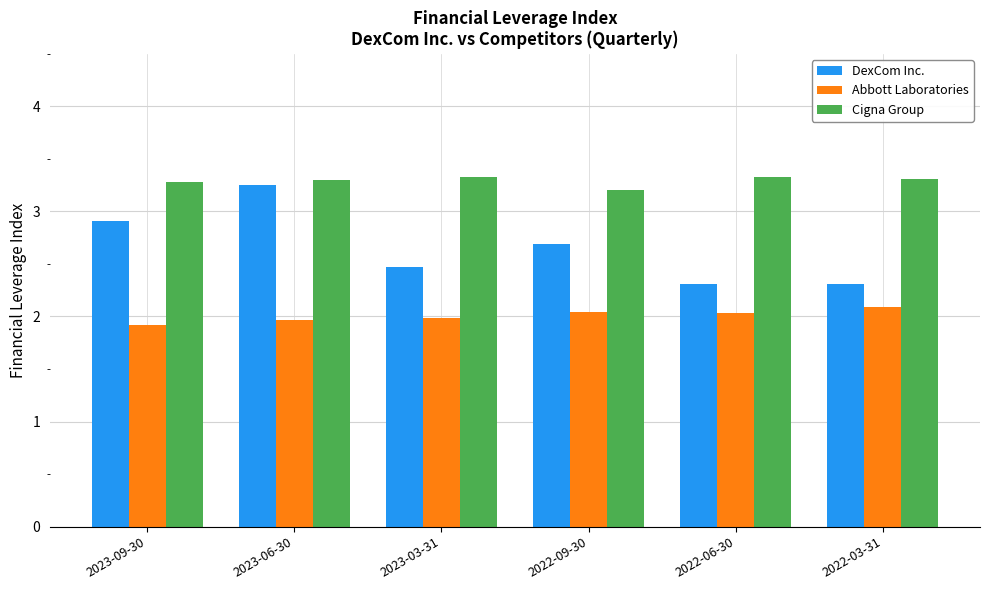

How many groups of bars are there?

6